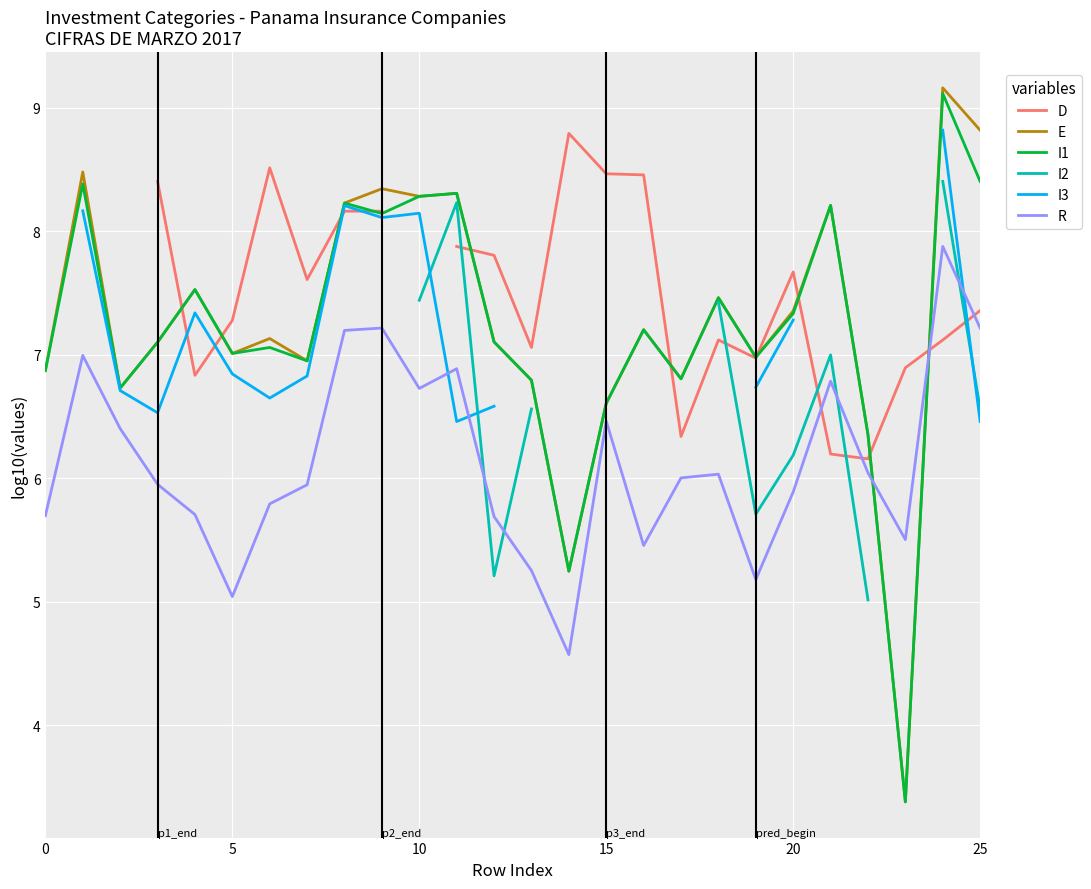

What is the value of the I3 point at the 20th from the left?

6.7